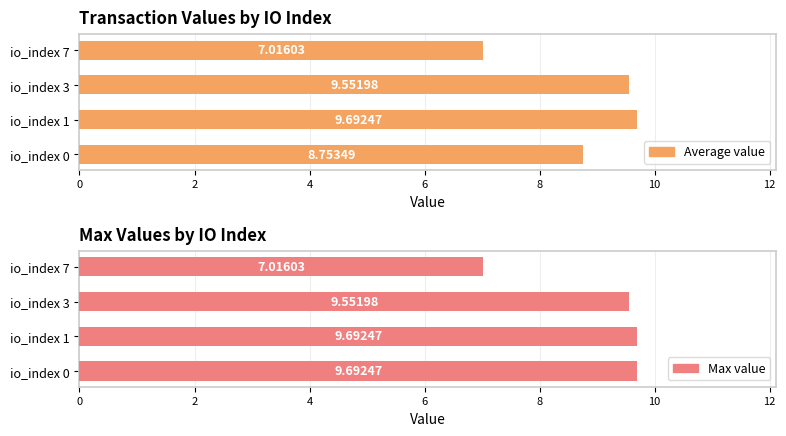

What are all the series names shown in the legend?

Average value, Max value